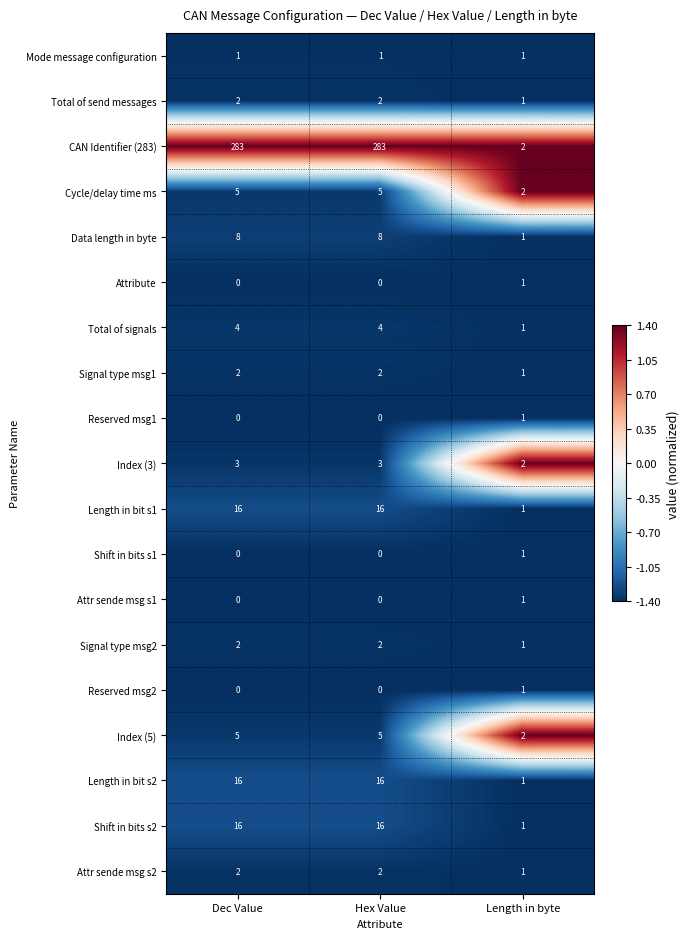

Which series has the largest range (max minus min)?

CAN Identifier (283)